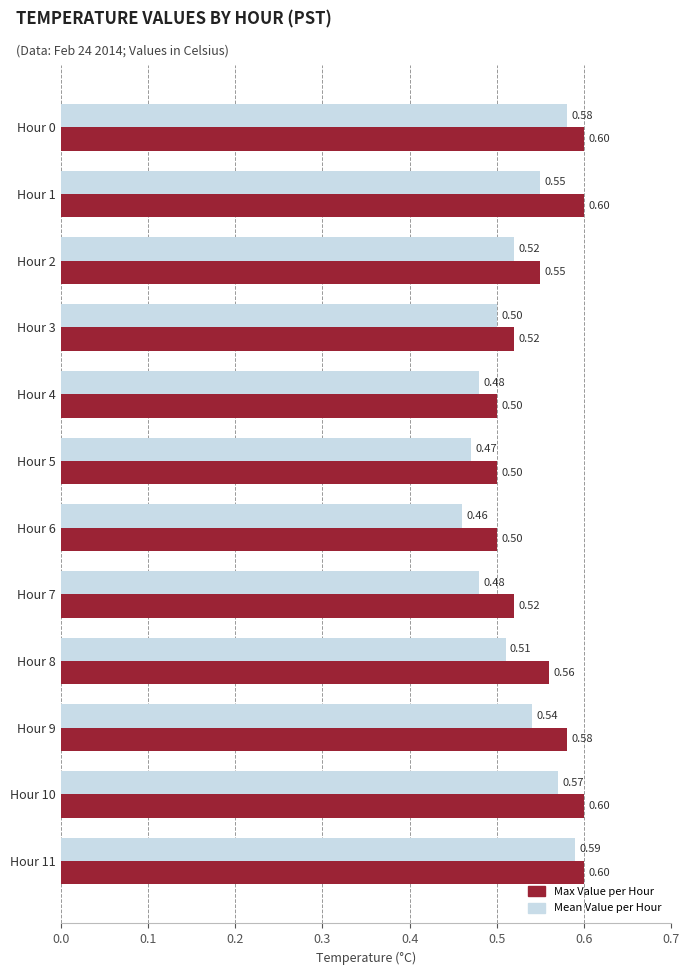

How many data points does each series have?

12